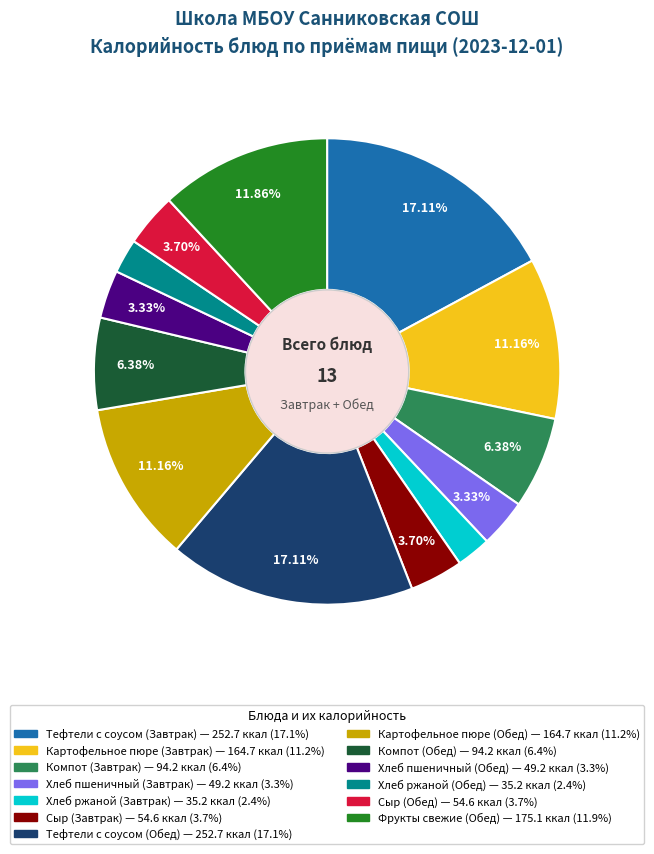

Does Сыр (Завтрак) account for over 50% of the chart?

No